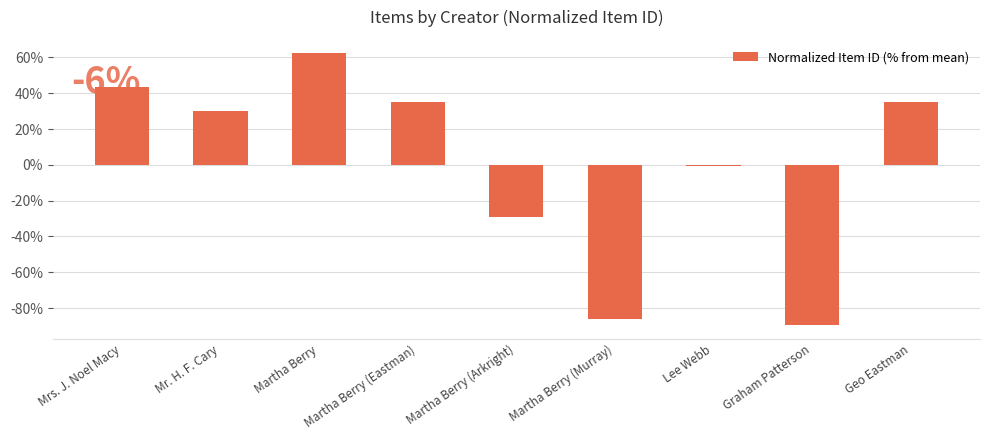

What is the minimum value shown in the chart?

-89.6